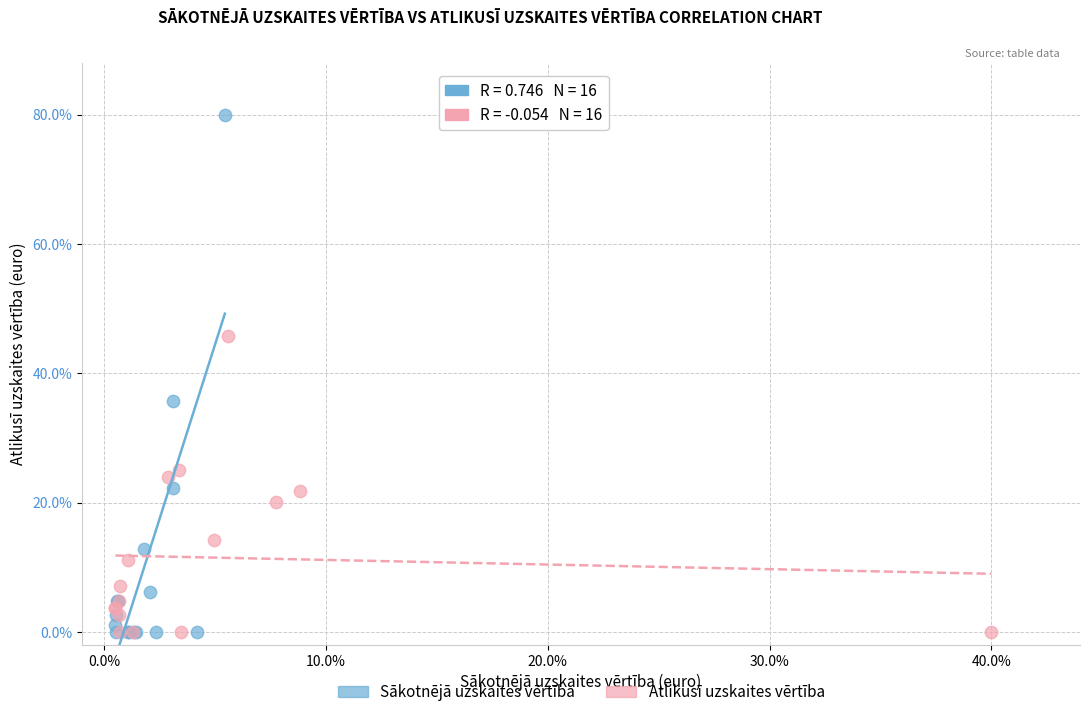

What are all the series names shown in the legend?

Sākotnējā uzskaites vērtība, Atlikusī uzskaites vērtība